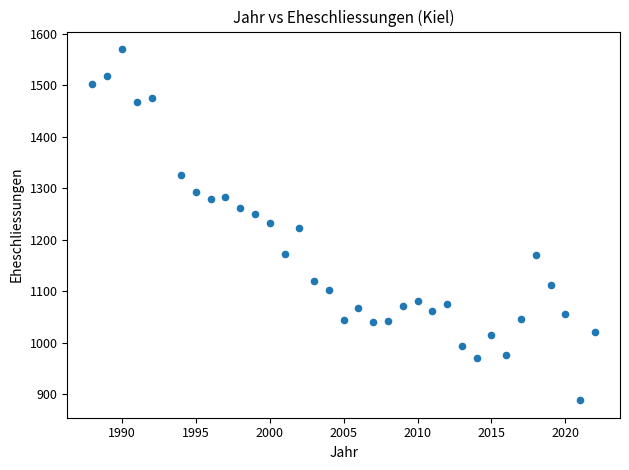

What is the range of Y values (max minus min)?

681